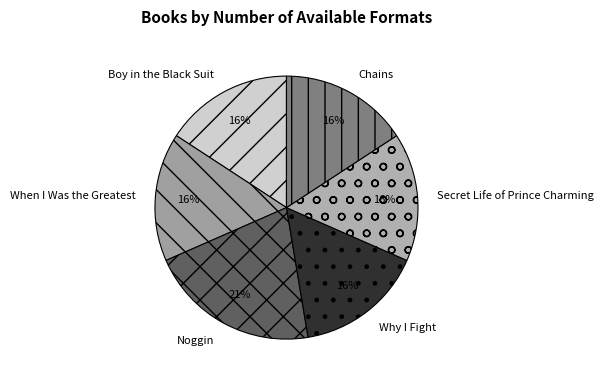

Is When I Was the Greatest the majority of the pie?

No